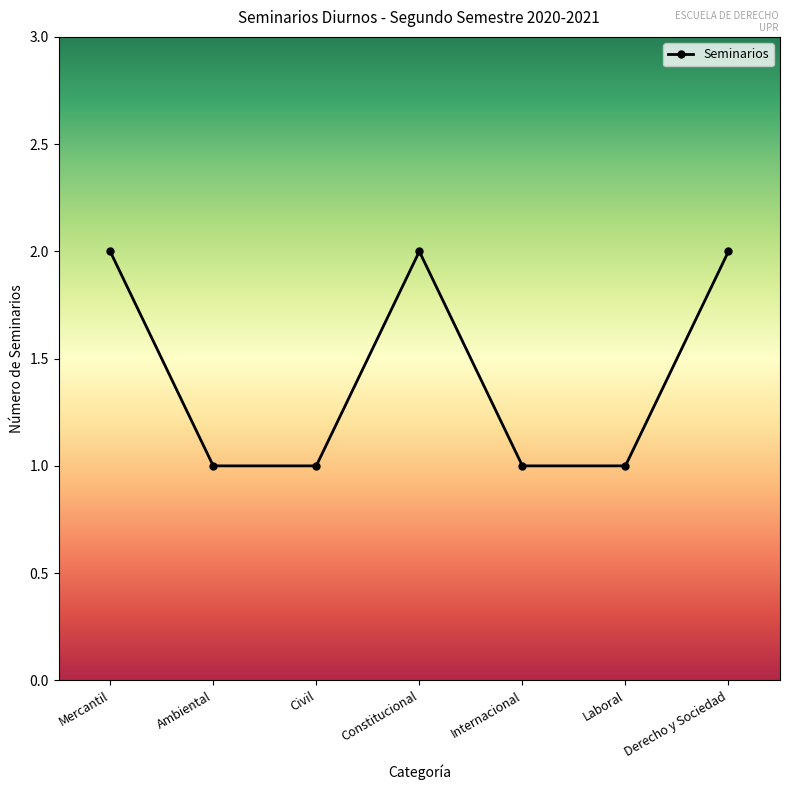

What is the sum of all values?

10